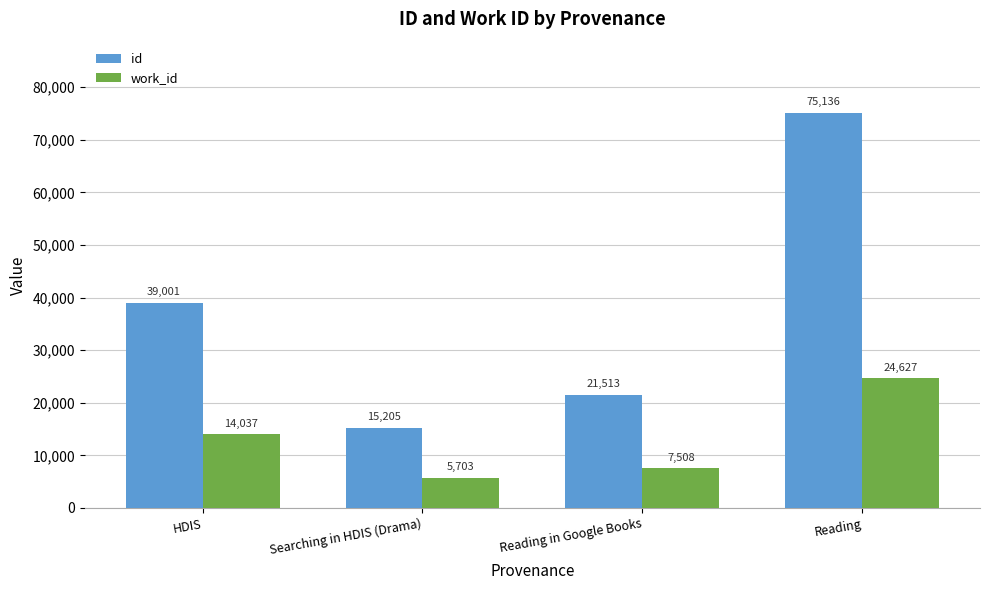

The work_id series shows 5703 at Searching in HDIS (Drama). True or false?

True